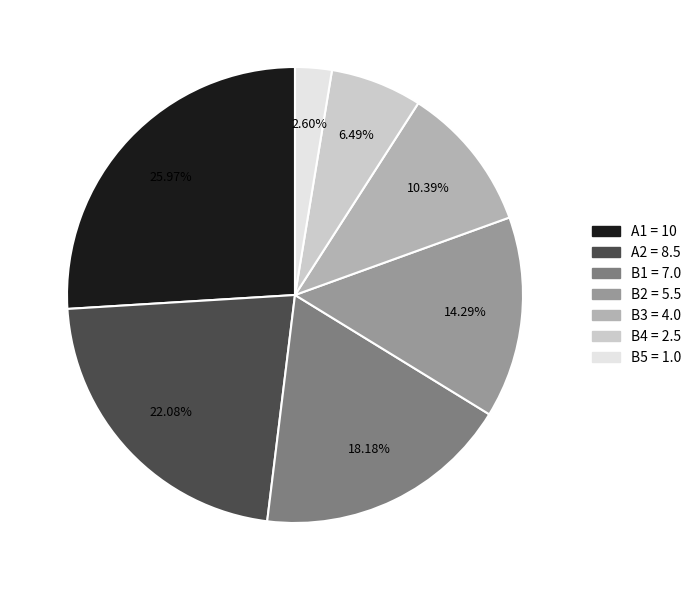

Approximately how many times larger is the value at B1 = 7.0 compared to B4 = 2.5?

2.8